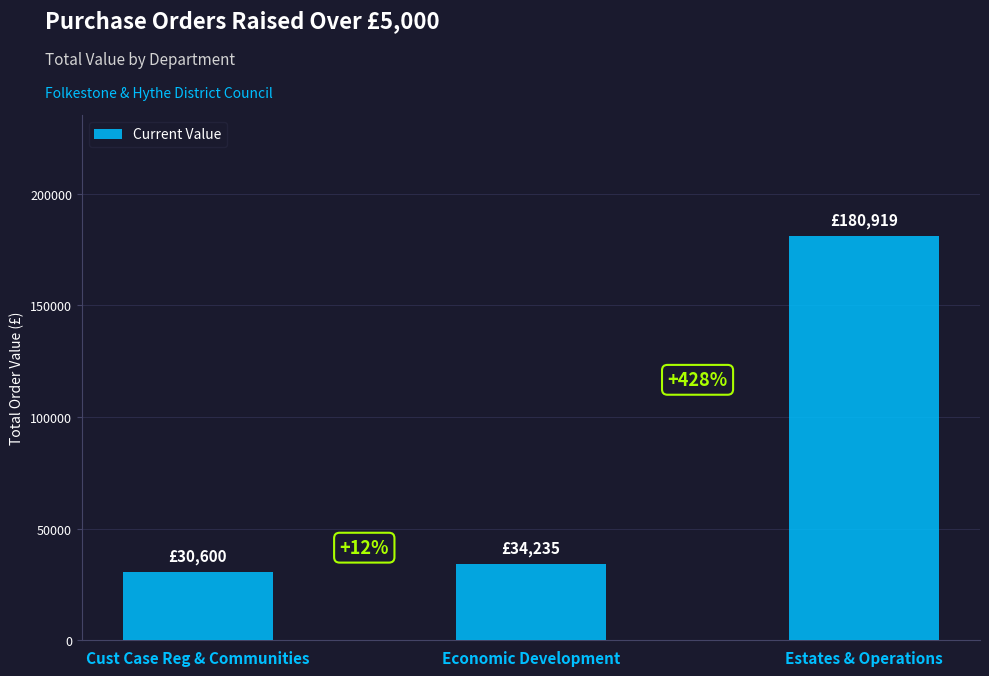

Approximately how many times larger is the value at Cust Case Reg & Communities compared to Estates & Operations?

0.2